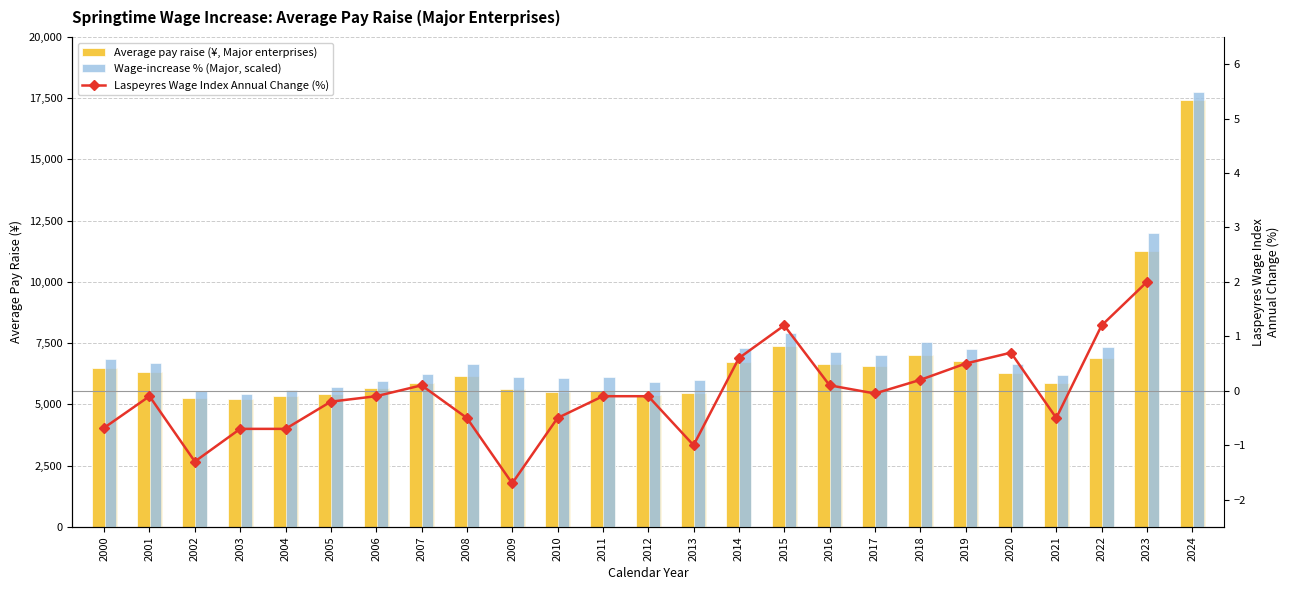

At how many categories does at least one series exceed 5935?

20